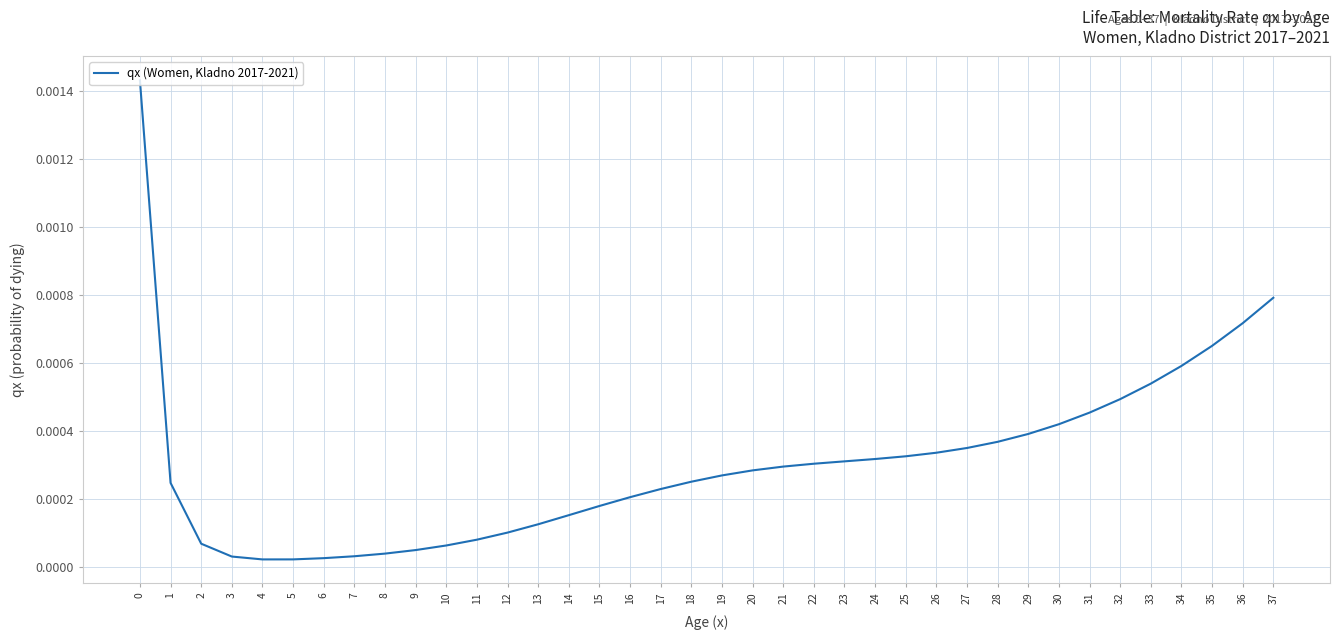

Which has a higher value, 10 or 28?

28